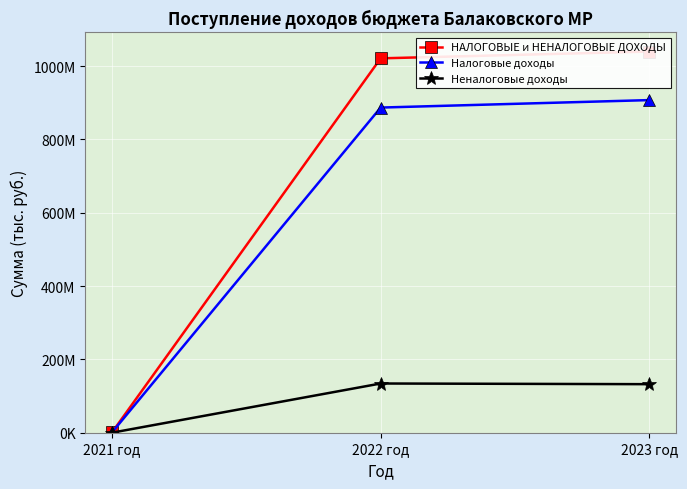

Reading right to left, extract all data points from this chart.

НАЛОГОВЫЕ и НЕНАЛОГОВЫЕ ДОХОДЫ: 2023 год=1039594700.0	2022 год=1021050200.0	2021 год=1253446.1
Налоговые доходы: 2023 год=907191300.0	2022 год=886806300.0	2021 год=1121621.4
Неналоговые доходы: 2023 год=132403400.0	2022 год=134243900.0	2021 год=131824.7